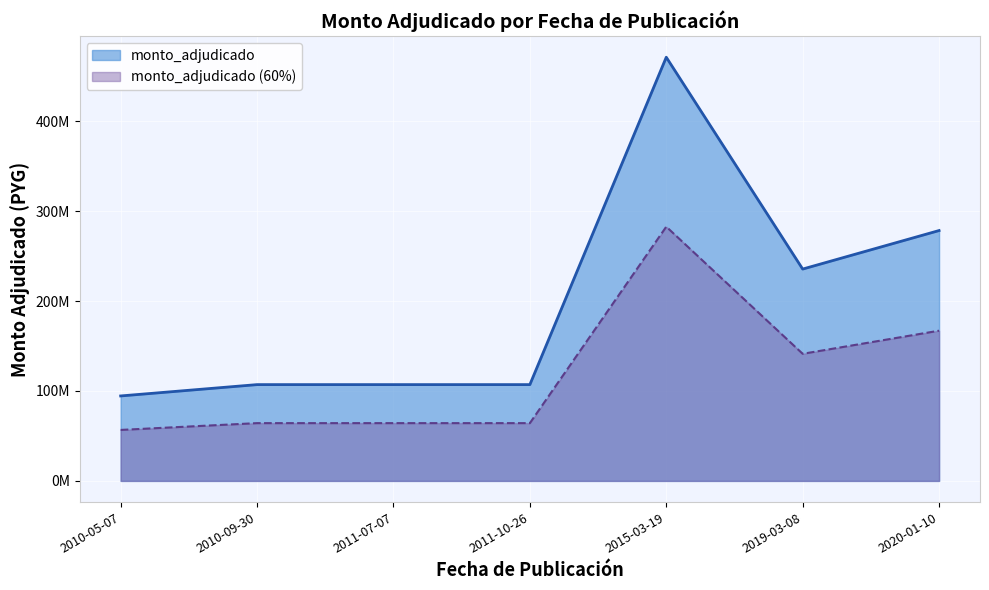

Reading right to left, transcribe all the data shown in this chart.

278460000	235620000	471240000	107100000	107100000	107100000	94500000